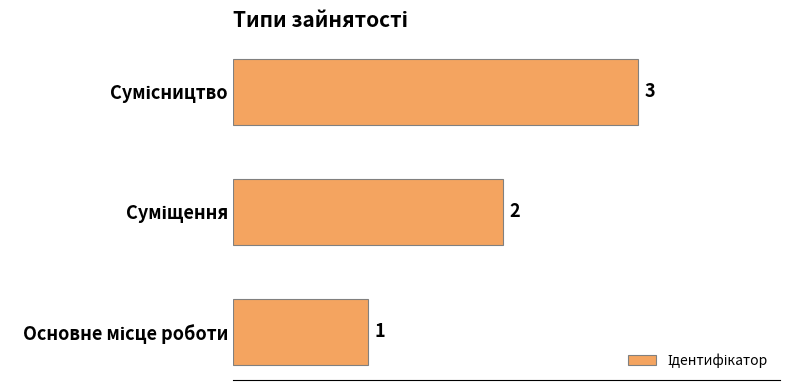

What is the sum of all values?

6